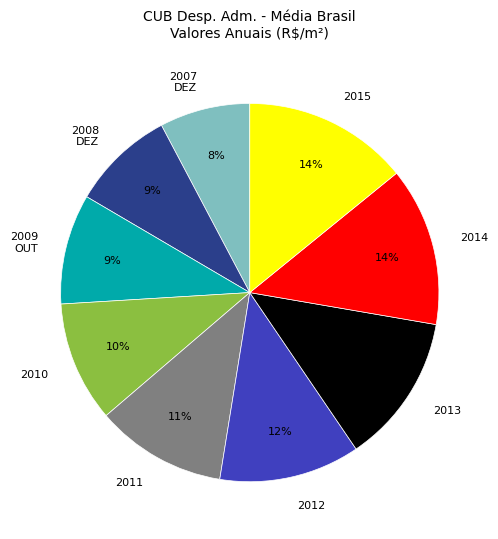

Is there a majority slice in this chart?

No